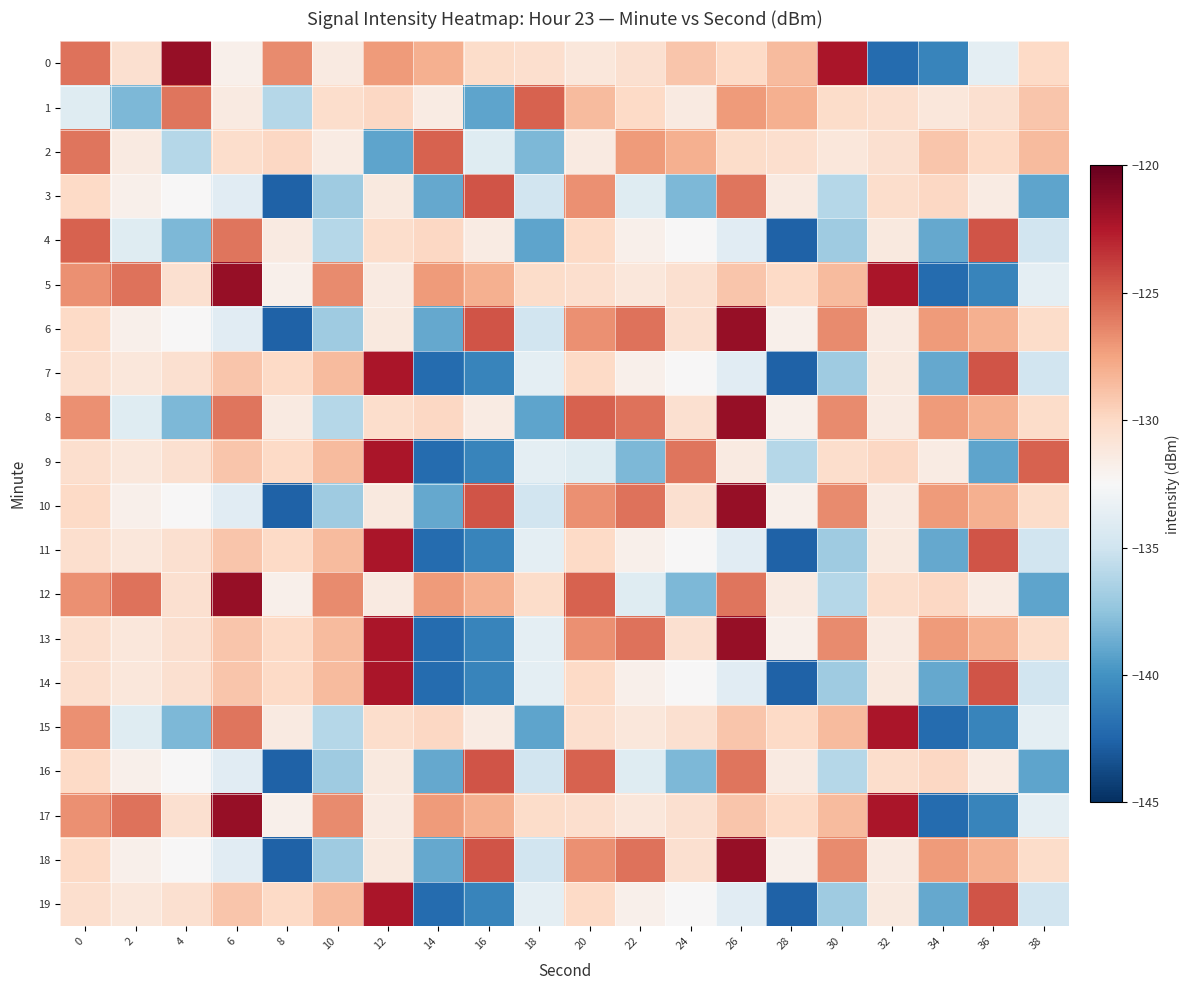

Rank the series at 34 from highest to lowest value.

6, 8, 10, 13, 18, 2, 3, 12, 16, 1, 9, 4, 7, 11, 14, 19, 0, 5, 15, 17